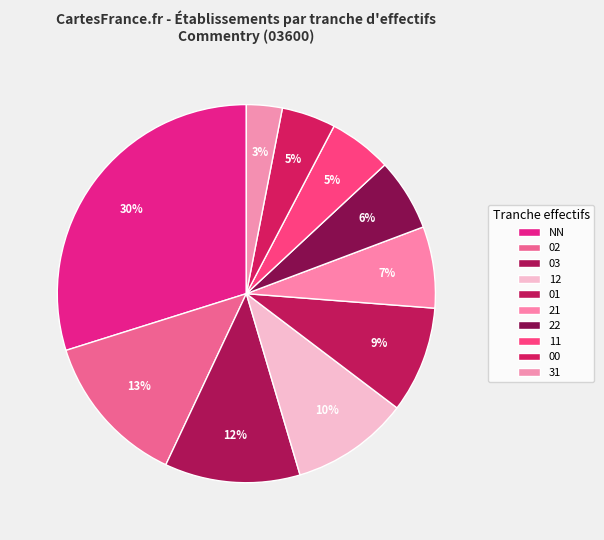

How many slices are in this pie chart?

10